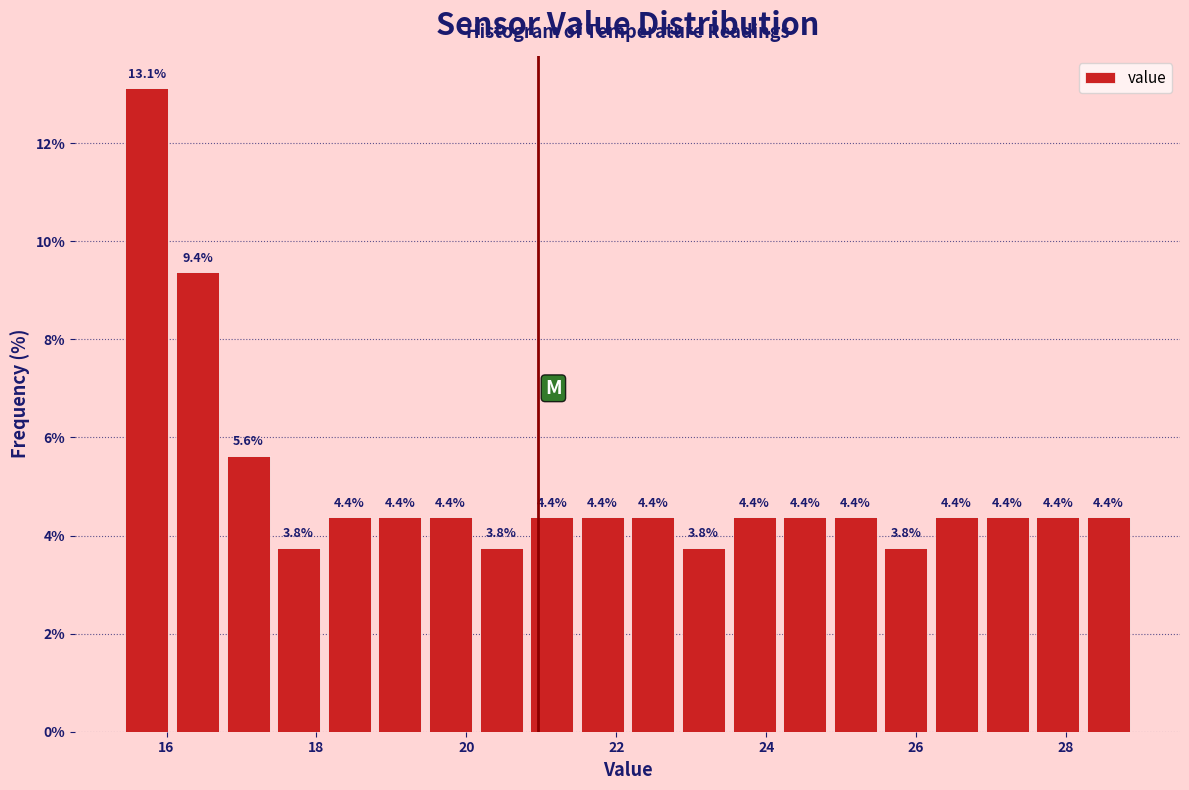

Around what value on the x-axis is the tallest bar? Give the approximate position of its centre, as read against the axis.

15.8